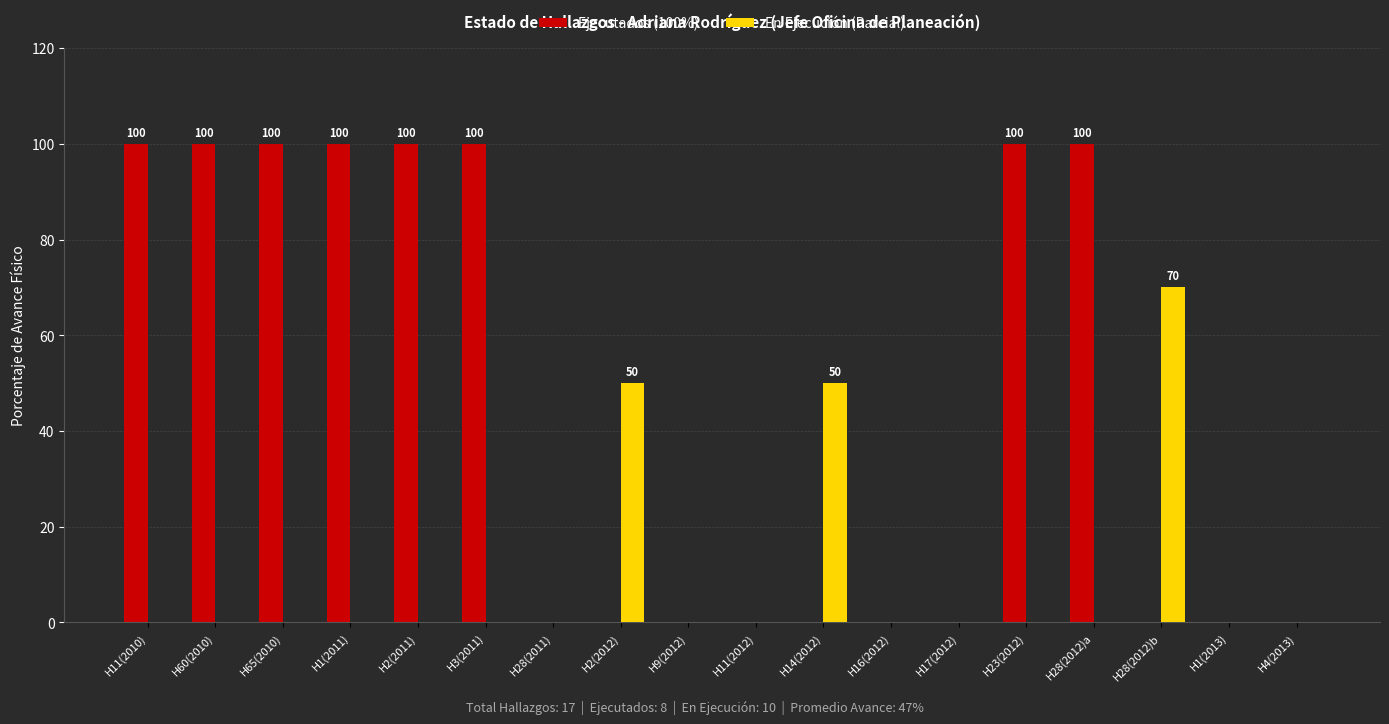

How many series are shown in this chart?

2